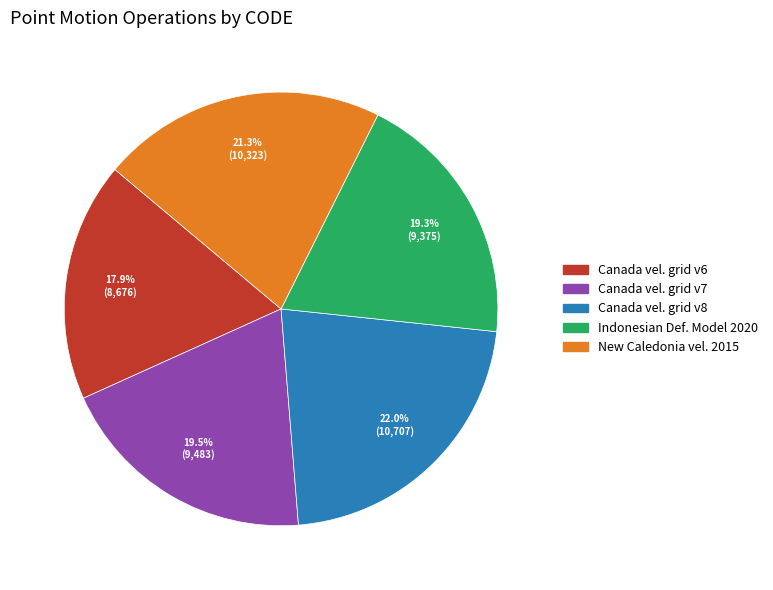

Is there any slice that represents more than half of the pie?

No